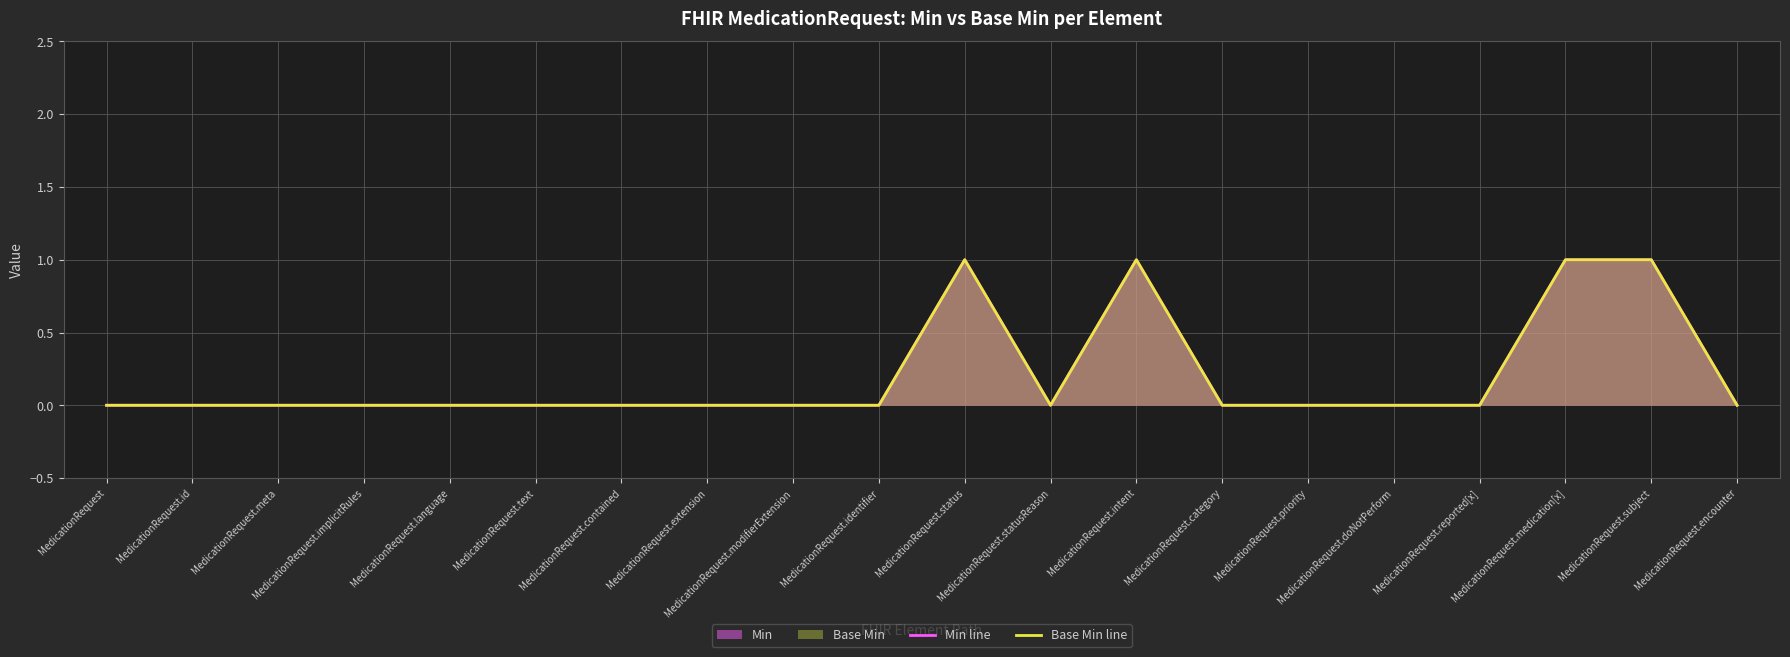

At which category is the sum across all series the highest?

MedicationRequest.status